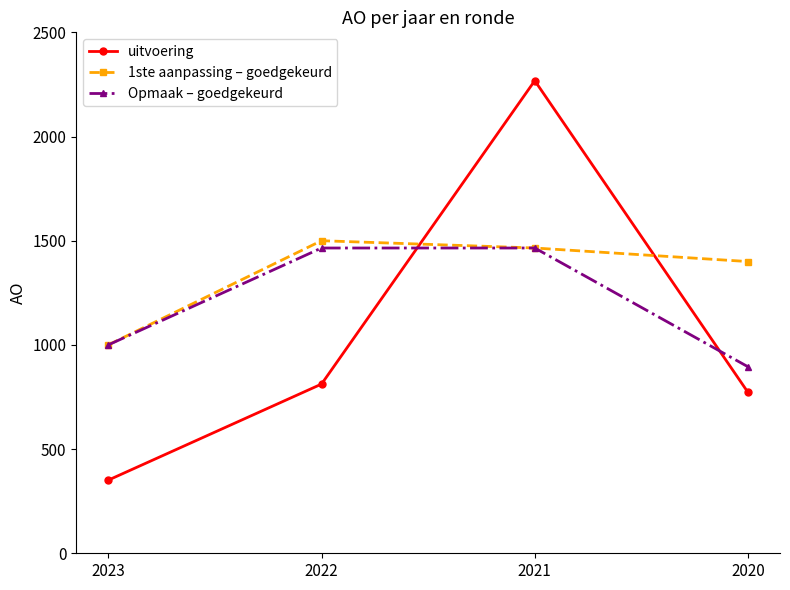

Reading left to right, transcribe all the data shown in this chart.

uitvoering: 351	812	2268	772
1ste aanpassing – goedgekeurd: 1000	1500	1465	1400
Opmaak – goedgekeurd: 1000	1465	1465	895